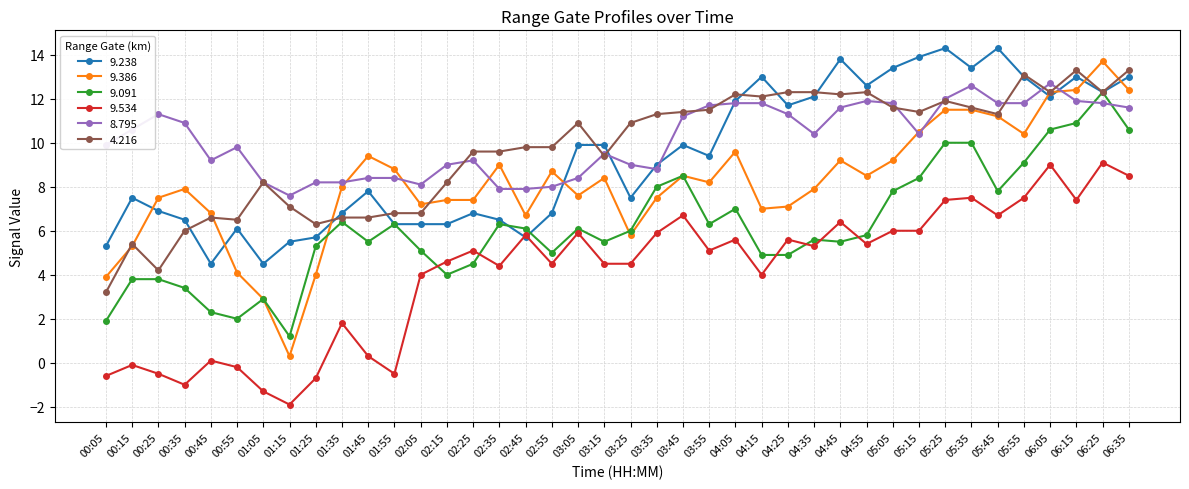

Reading left to right, extract all data points from this chart.

9.238: 00:05=5.3	00:15=7.5	00:25=6.9	00:35=6.5	00:45=4.5	00:55=6.1	01:05=4.5	01:15=5.5	01:25=5.7	01:35=6.8	01:45=7.8	01:55=6.3	02:05=6.3	02:15=6.3	02:25=6.8	02:35=6.5	02:45=5.7	02:55=6.8	03:05=9.9	03:15=9.9	03:25=7.5	03:35=9.0	03:45=9.9	03:55=9.4	04:05=11.9	04:15=13.0	04:25=11.7	04:35=12.1	04:45=13.8	04:55=12.6	05:05=13.4	05:15=13.9	05:25=14.3	05:35=13.4	05:45=14.3	05:55=13.0	06:05=12.1	06:15=13.0	06:25=12.3	06:35=13.0
9.386: 00:05=3.9	00:15=5.3	00:25=7.5	00:35=7.9	00:45=6.8	00:55=4.1	01:05=2.9	01:15=0.3	01:25=4.0	01:35=8.0	01:45=9.4	01:55=8.8	02:05=7.2	02:15=7.4	02:25=7.4	02:35=9.0	02:45=6.7	02:55=8.7	03:05=7.6	03:15=8.4	03:25=5.8	03:35=7.5	03:45=8.5	03:55=8.2	04:05=9.6	04:15=7.0	04:25=7.1	04:35=7.9	04:45=9.2	04:55=8.5	05:05=9.2	05:15=10.5	05:25=11.5	05:35=11.5	05:45=11.2	05:55=10.4	06:05=12.3	06:15=12.4	06:25=13.7	06:35=12.4
9.091: 00:05=1.9	00:15=3.8	00:25=3.8	00:35=3.4	00:45=2.3	00:55=2.0	01:05=2.9	01:15=1.2	01:25=5.3	01:35=6.4	01:45=5.5	01:55=6.3	02:05=5.1	02:15=4.0	02:25=4.5	02:35=6.3	02:45=6.1	02:55=5.0	03:05=6.1	03:15=5.5	03:25=6.0	03:35=8.0	03:45=8.5	03:55=6.3	04:05=7.0	04:15=4.9	04:25=4.9	04:35=5.6	04:45=5.5	04:55=5.8	05:05=7.8	05:15=8.4	05:25=10.0	05:35=10.0	05:45=7.8	05:55=9.1	06:05=10.6	06:15=10.9	06:25=12.3	06:35=10.6
9.534: 00:05=-0.6	00:15=-0.1	00:25=-0.5	00:35=-1.0	00:45=0.1	00:55=-0.2	01:05=-1.3	01:15=-1.9	01:25=-0.7	01:35=1.8	01:45=0.3	01:55=-0.5	02:05=4.0	02:15=4.6	02:25=5.1	02:35=4.4	02:45=5.8	02:55=4.5	03:05=5.9	03:15=4.5	03:25=4.5	03:35=5.9	03:45=6.7	03:55=5.1	04:05=5.6	04:15=4.0	04:25=5.6	04:35=5.3	04:45=6.4	04:55=5.4	05:05=6.0	05:15=6.0	05:25=7.4	05:35=7.5	05:45=6.7	05:55=7.5	06:05=9.0	06:15=7.4	06:25=9.1	06:35=8.5
8.795: 00:05=9.9	00:15=10.6	00:25=11.3	00:35=10.9	00:45=9.2	00:55=9.8	01:05=8.2	01:15=7.6	01:25=8.2	01:35=8.2	01:45=8.4	01:55=8.4	02:05=8.1	02:15=9.0	02:25=9.2	02:35=7.9	02:45=7.9	02:55=8.0	03:05=8.4	03:15=9.5	03:25=9.0	03:35=8.8	03:45=11.2	03:55=11.7	04:05=11.8	04:15=11.8	04:25=11.3	04:35=10.4	04:45=11.6	04:55=11.9	05:05=11.8	05:15=10.4	05:25=12.0	05:35=12.6	05:45=11.8	05:55=11.8	06:05=12.7	06:15=11.9	06:25=11.8	06:35=11.6
4.216: 00:05=3.2	00:15=5.4	00:25=4.2	00:35=6.0	00:45=6.6	00:55=6.5	01:05=8.2	01:15=7.1	01:25=6.3	01:35=6.6	01:45=6.6	01:55=6.8	02:05=6.8	02:15=8.2	02:25=9.6	02:35=9.6	02:45=9.8	02:55=9.8	03:05=10.9	03:15=9.4	03:25=10.9	03:35=11.3	03:45=11.4	03:55=11.5	04:05=12.2	04:15=12.1	04:25=12.3	04:35=12.3	04:45=12.2	04:55=12.3	05:05=11.6	05:15=11.4	05:25=11.9	05:35=11.6	05:45=11.3	05:55=13.1	06:05=12.3	06:15=13.3	06:25=12.3	06:35=13.3